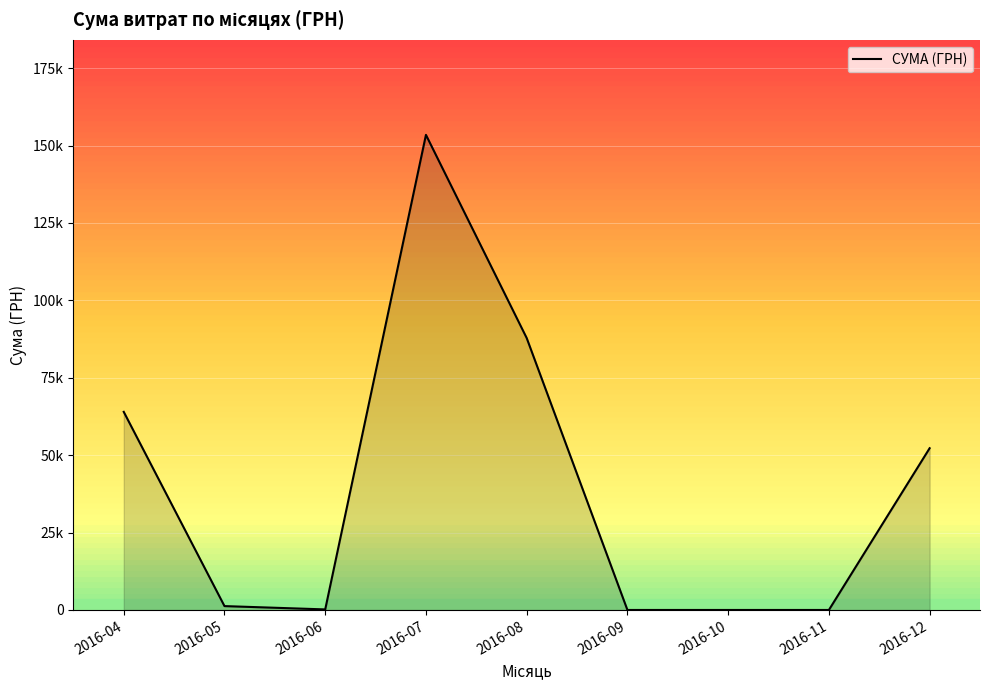

Does the chart have visible grid lines?

Yes